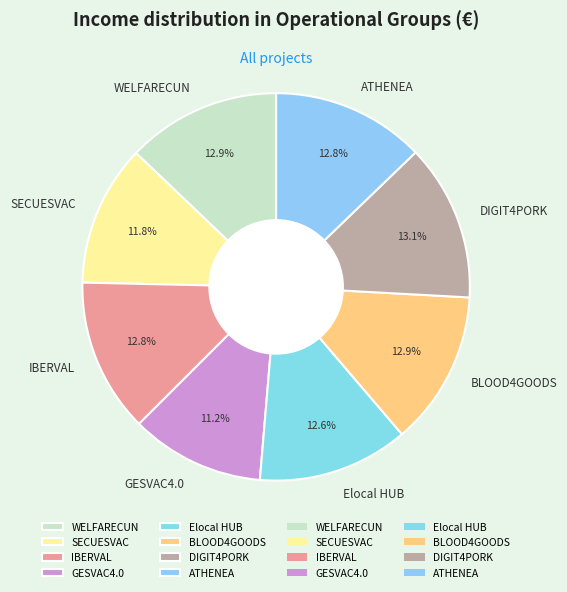

Is the sum of ATHENEA and WELFARECUN greater than half?

No